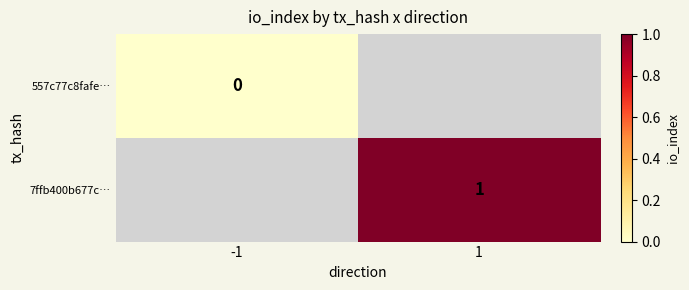

Is it true that 7ffb400b677c… equals 0 at 1?

False